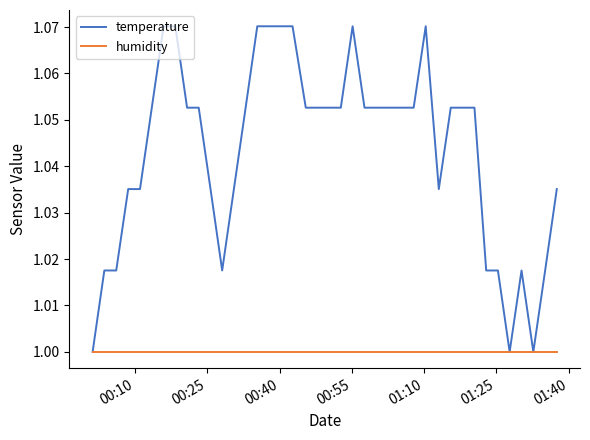

Which series has the largest range (max minus min)?

temperature